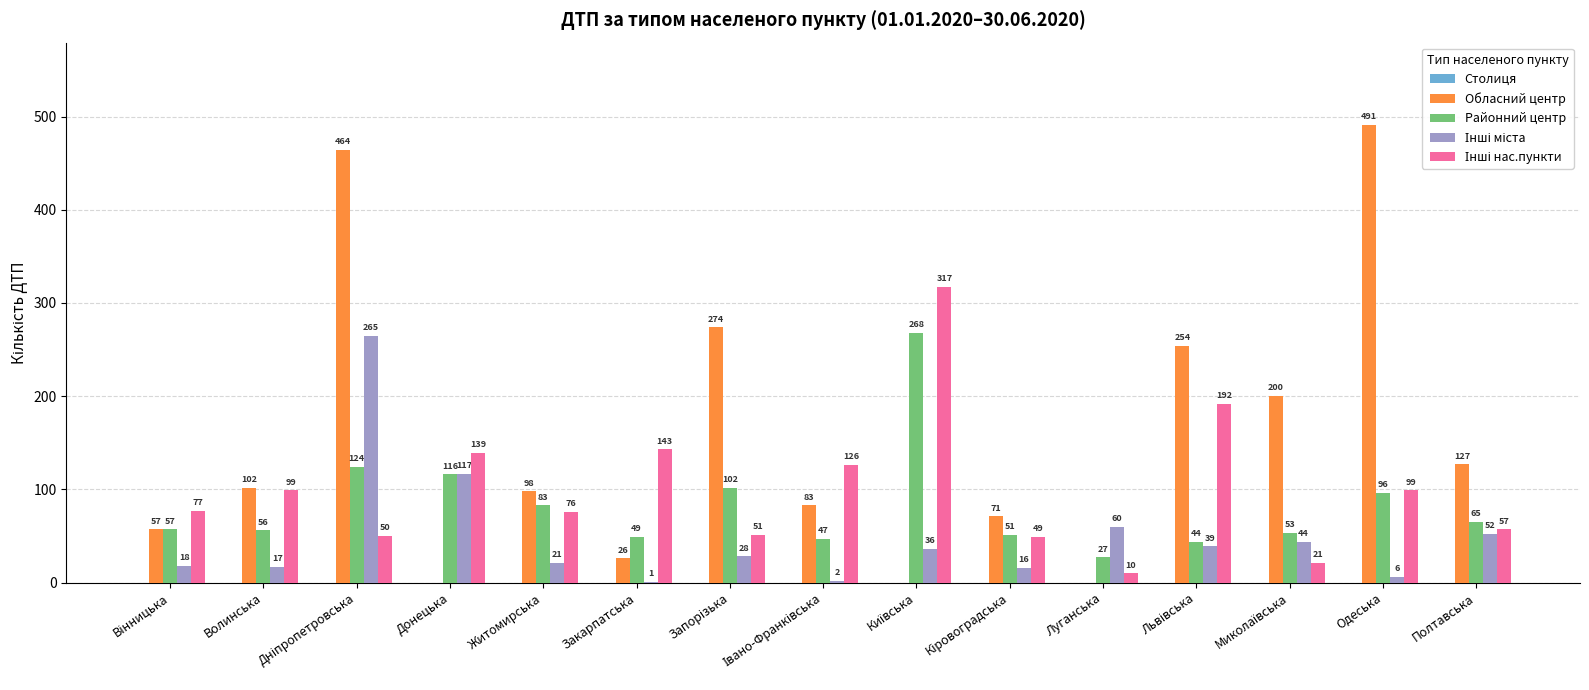

Which label corresponds to the largest value in the chart?

Одеська